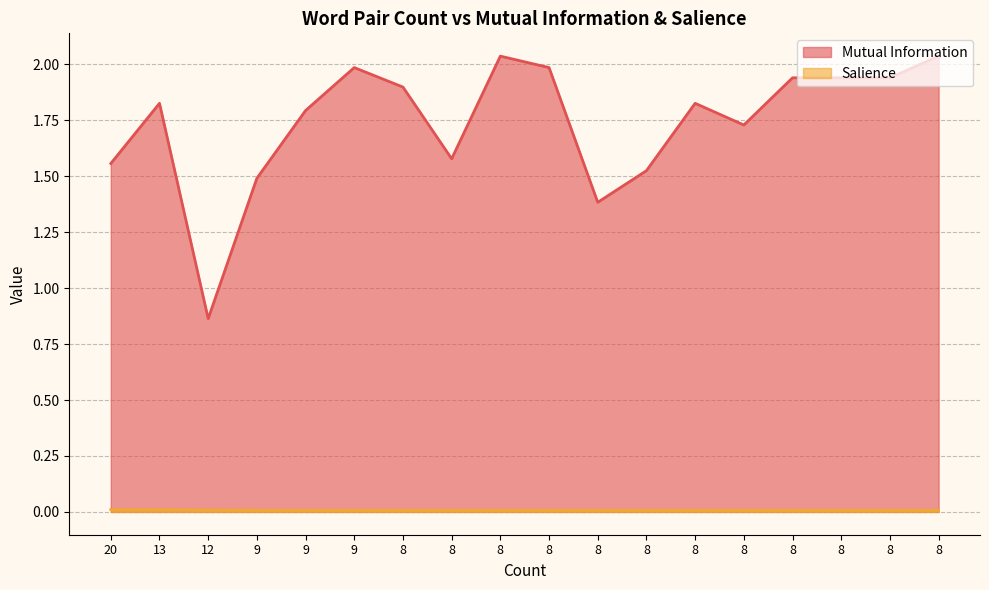

What are all the series names shown in the legend?

Mutual Information, Salience